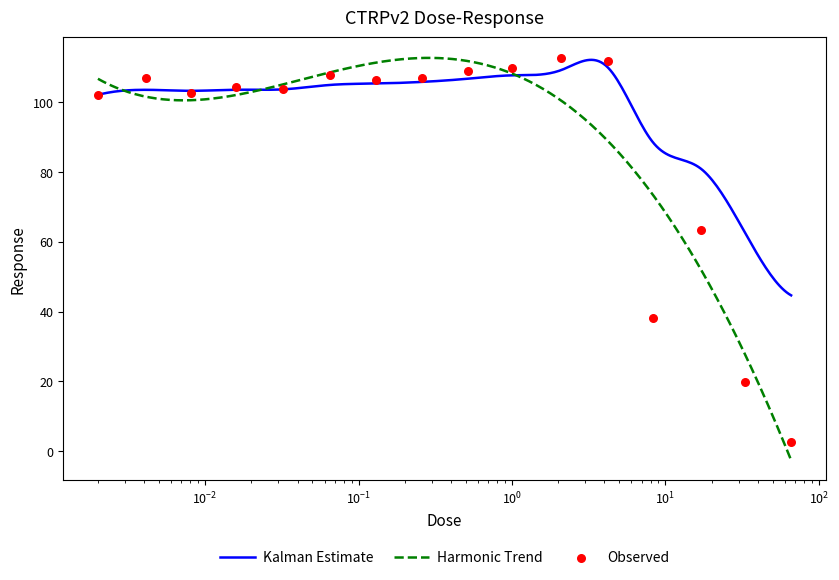

Approximately how many times larger is the value at 0.065 compared to 0.0041?

1.0